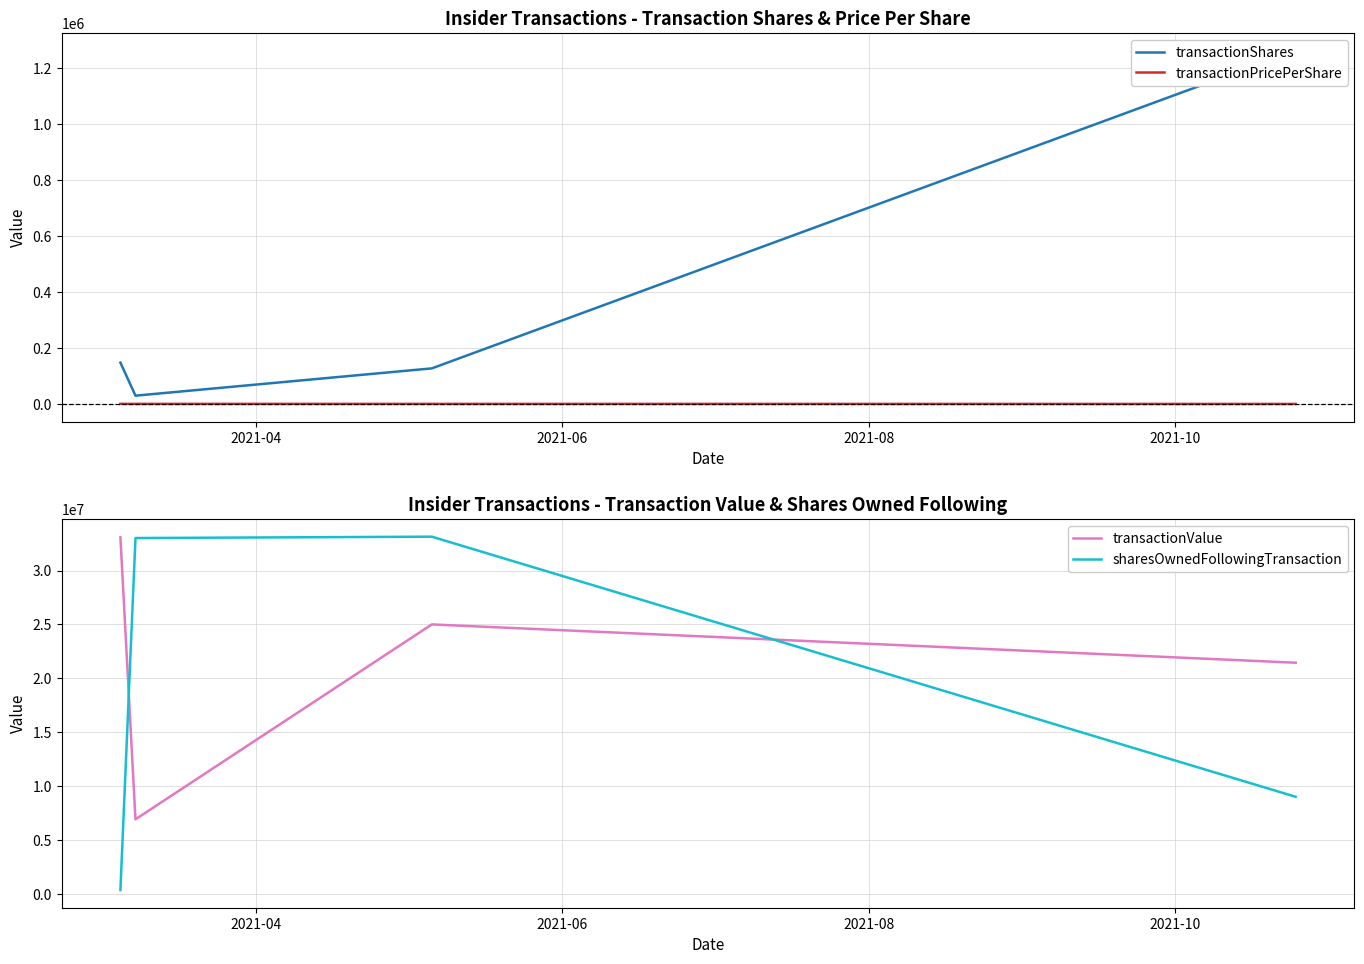

How many interior local peaks does the transactionPricePerShare series have?

1